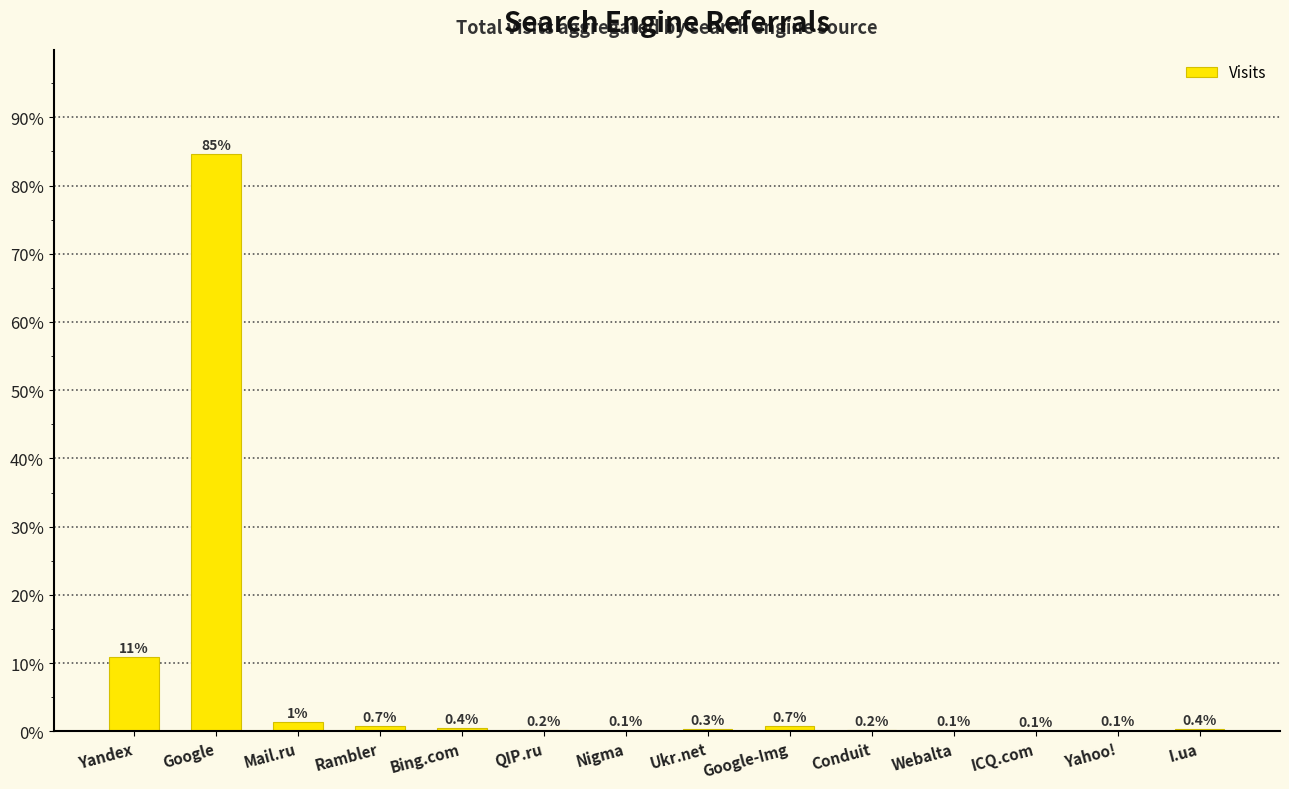

True or false: the data shows 0.4 at Bing.com.

True